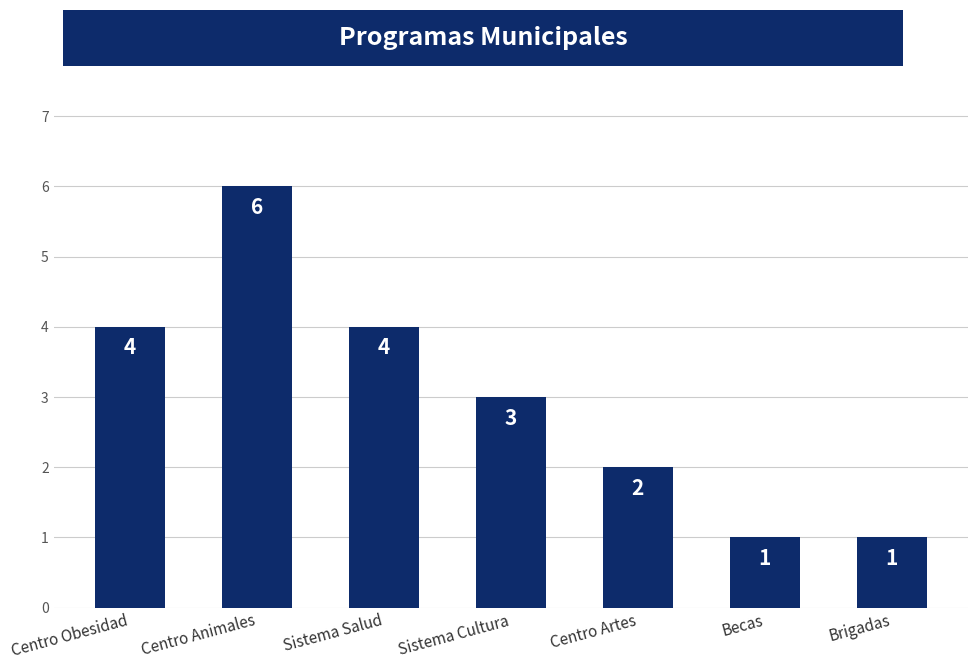

What is the maximum value shown in the chart?

6